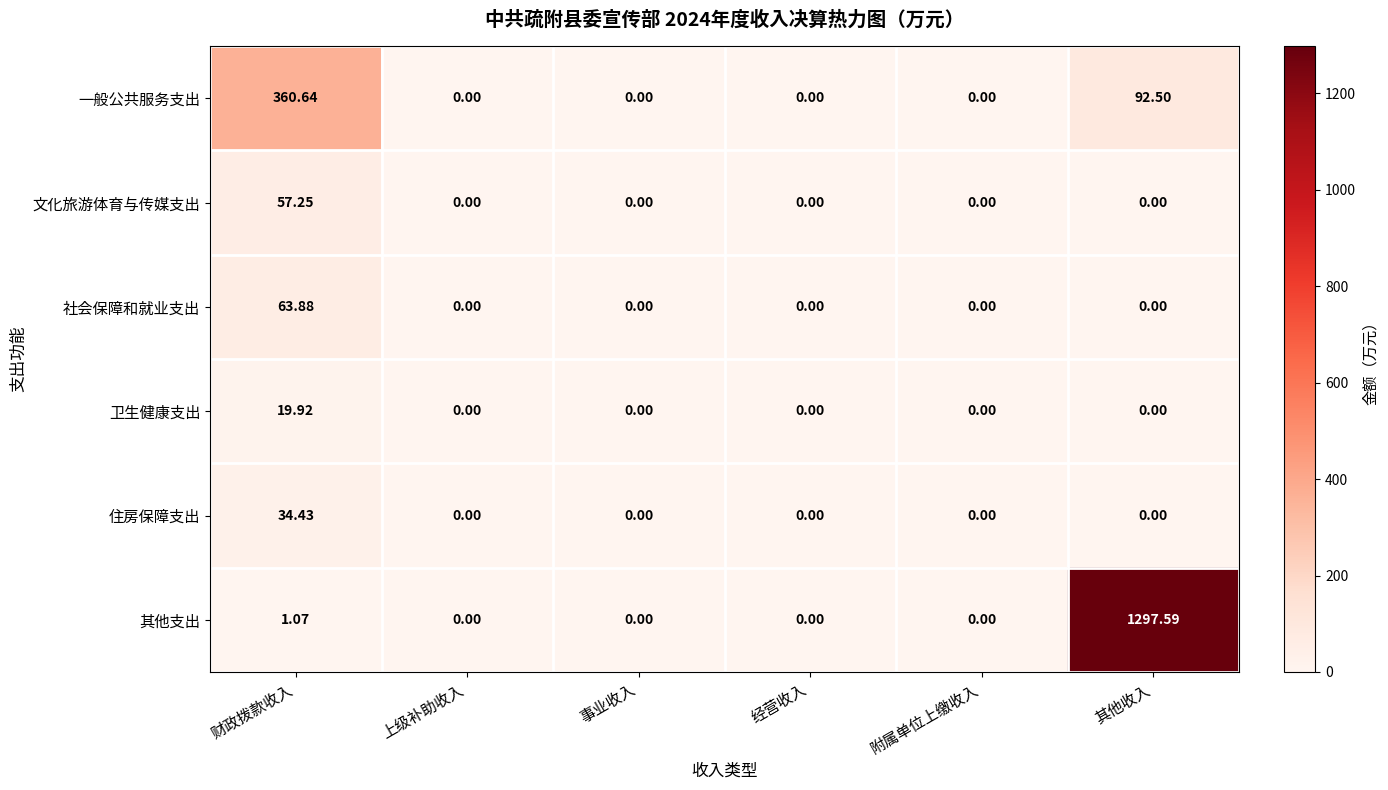

At which category is the sum across all series the highest?

其他收入